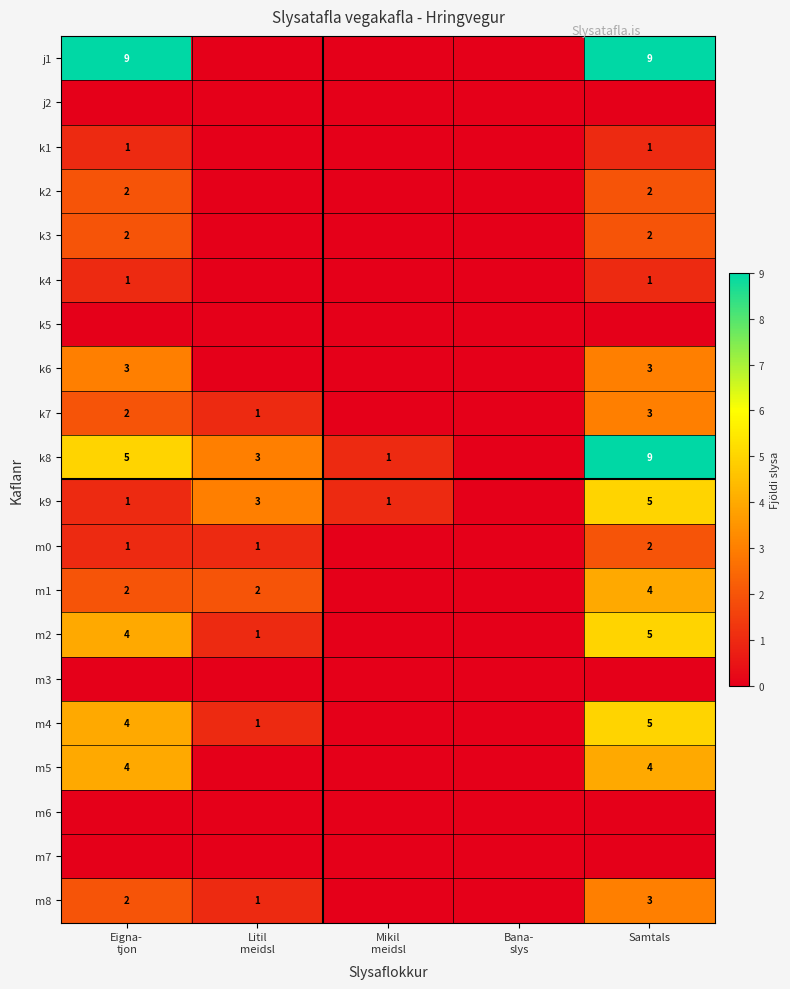

Is it true that m8 equals 3 at Samtals?

True